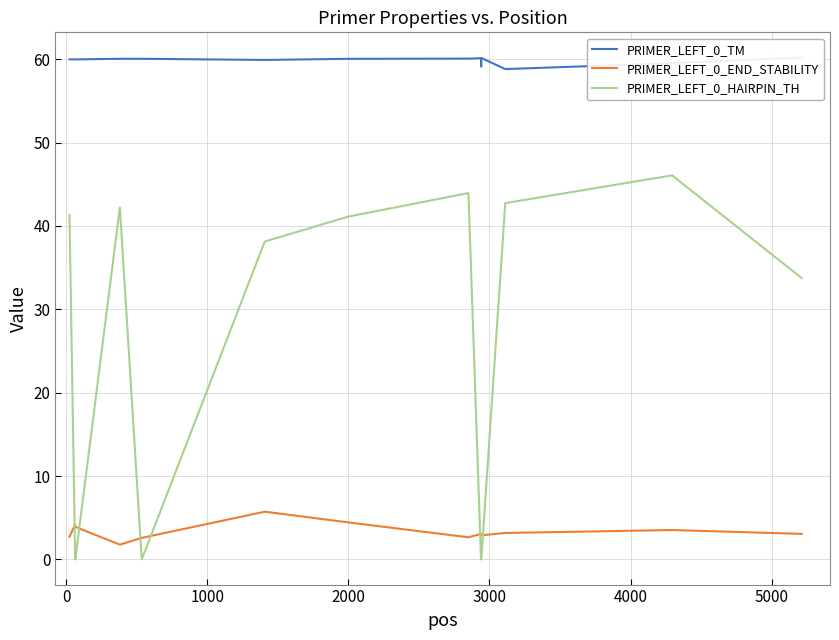

After their last crossing, which series has the higher values: PRIMER_LEFT_0_HAIRPIN_TH or PRIMER_LEFT_0_END_STABILITY?

PRIMER_LEFT_0_HAIRPIN_TH